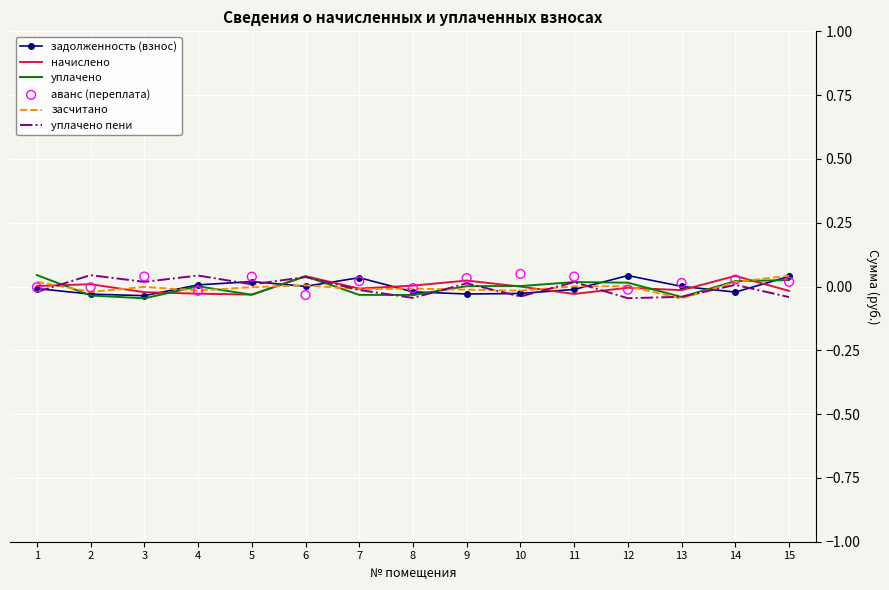

Which series has the largest total across all categories?

аванс (переплата)